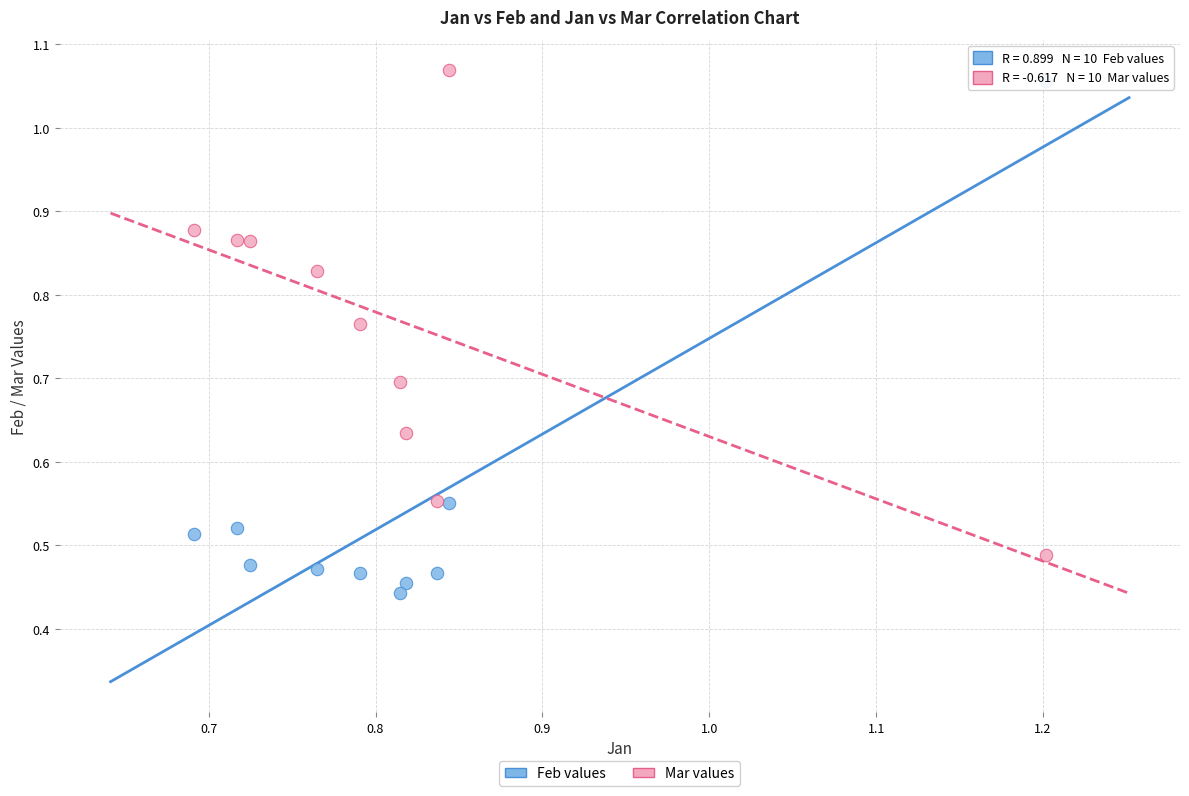

Which series contains the lowest Y value?

Feb values